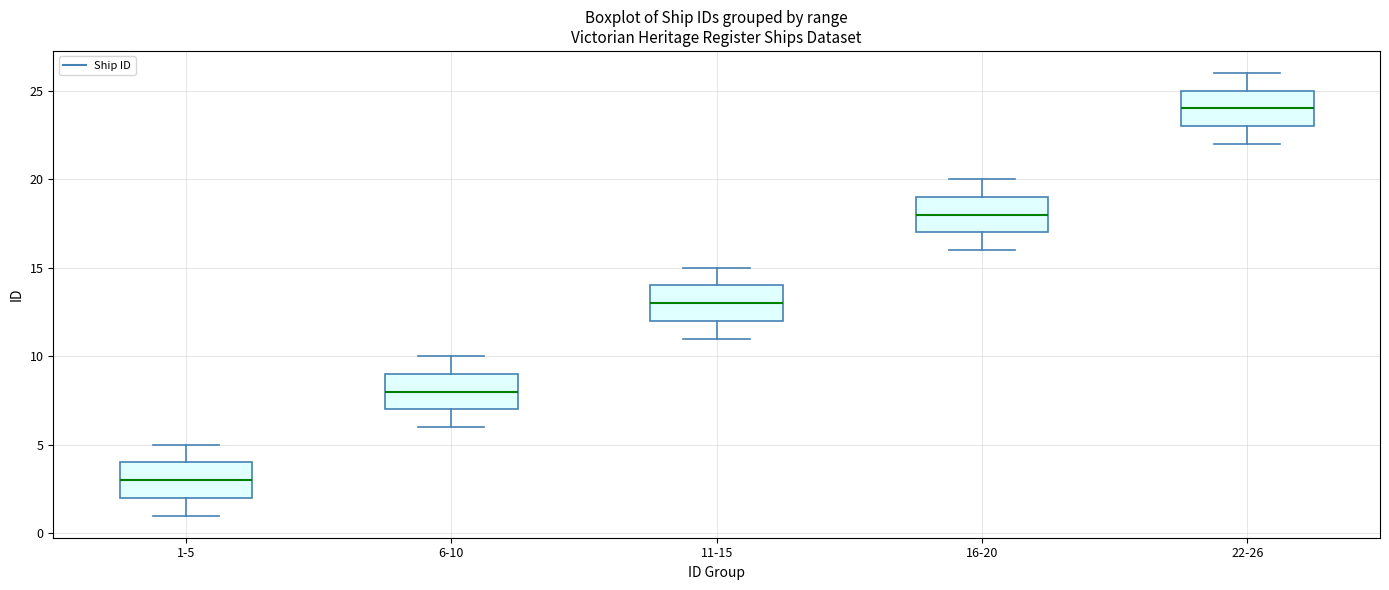

Which box has the lowest median line?

1-5